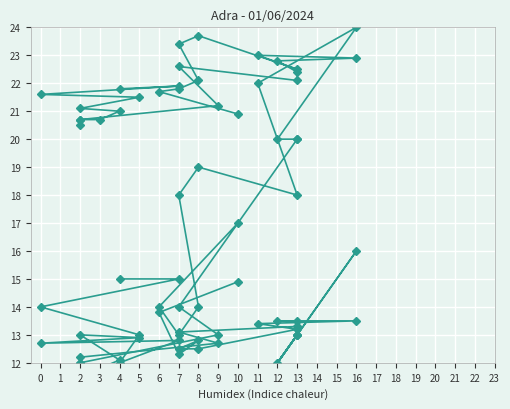

What is the value of the Presioa scaled point at the 3rd from the left?

12.3